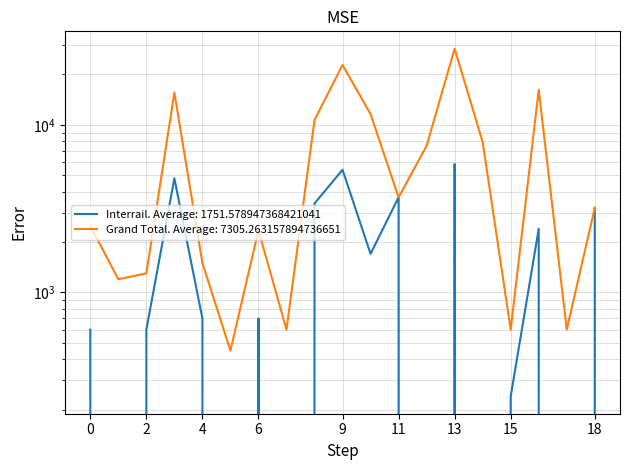

List the series in order of their peak value, lowest first.

Interrail, Grand Total